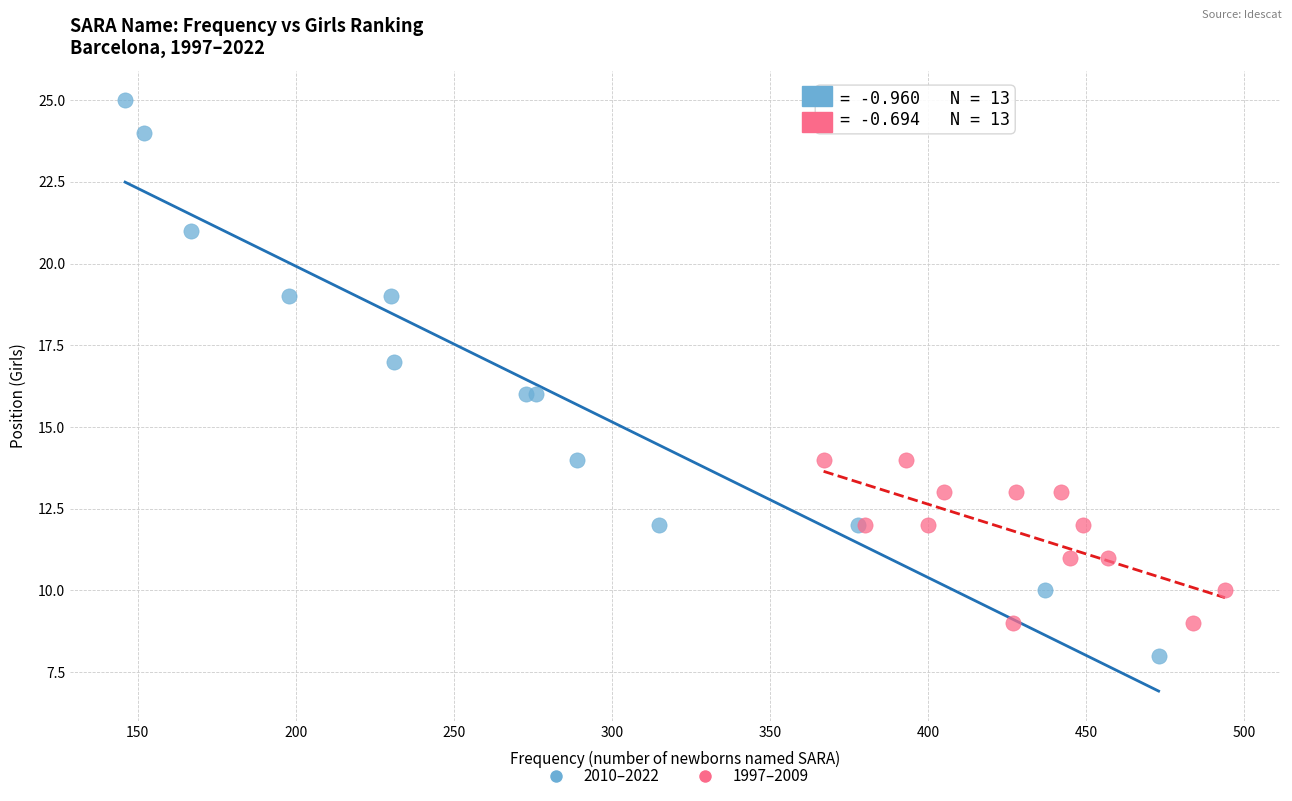

Which series reaches the minimum Y coordinate?

2010–2022